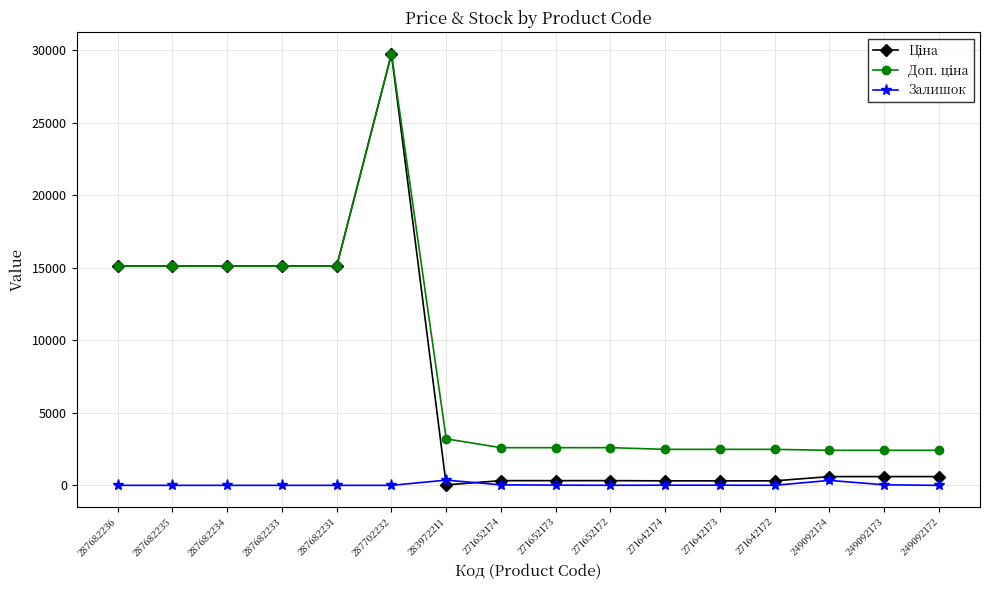

At which category does the chart reach its peak across all series?

287702232